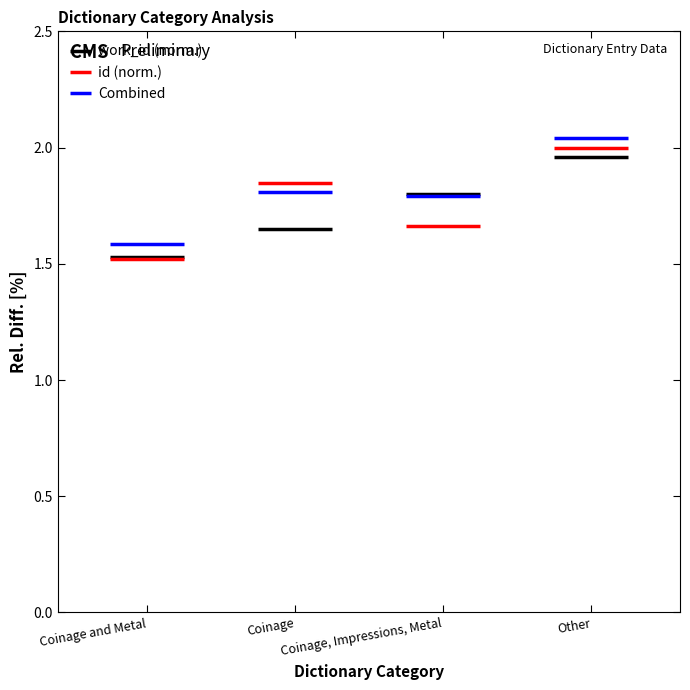

How many distinct data groups are displayed?

3